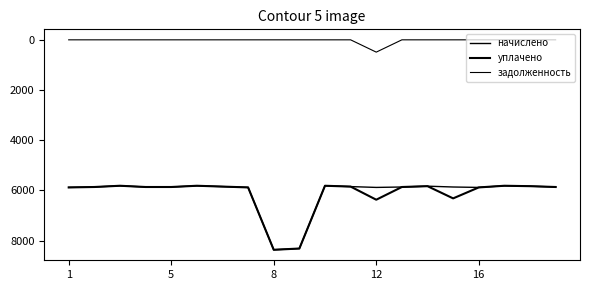

How many series are shown in this chart?

3